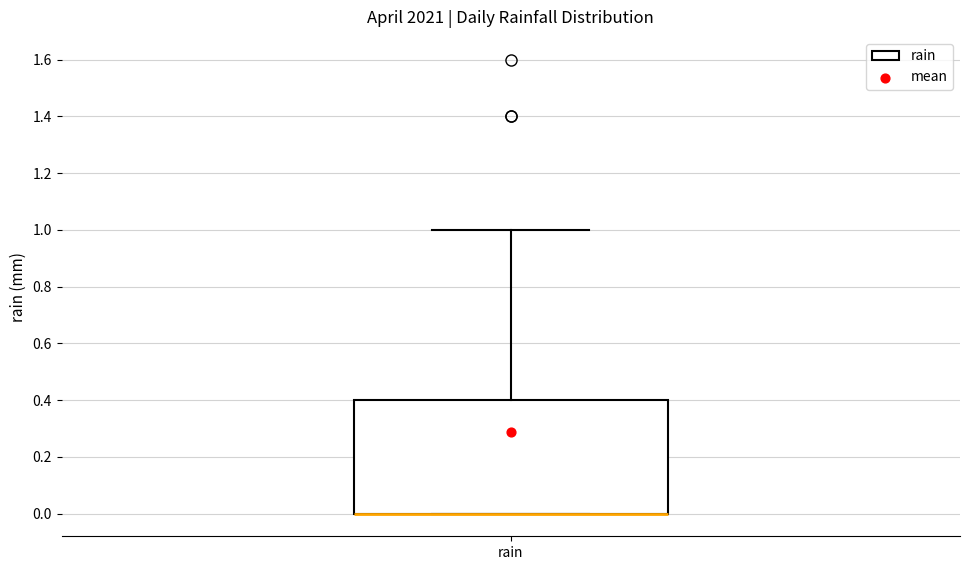

Where is the lower edge of the box for rain on the y-axis? The values are not printed on the chart, so give them approximately, as read against the axis.

0.0